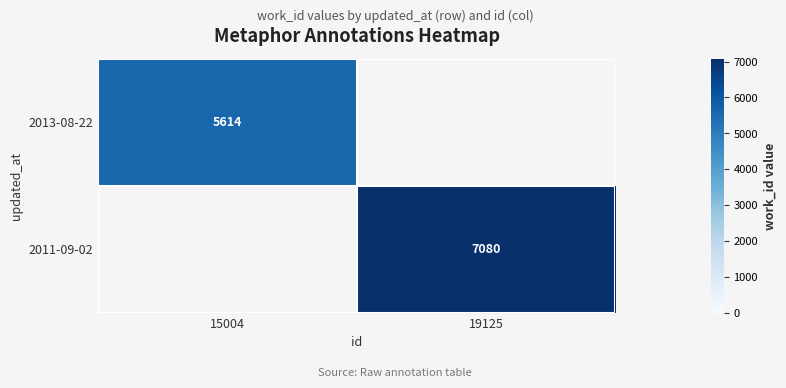

True or false: 2011-09-02 has a value of 3571 at 19125.

False